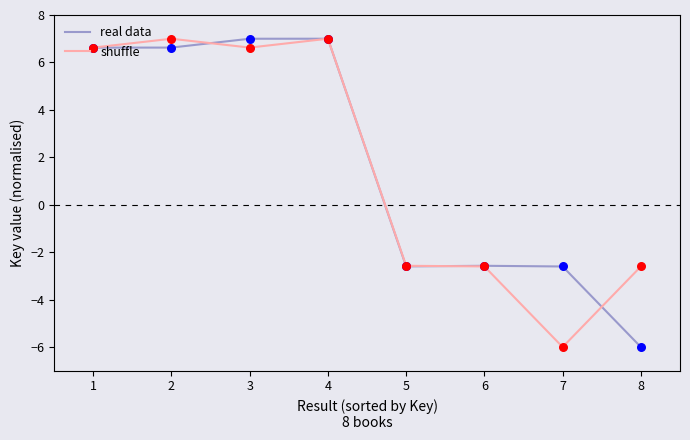

What is the difference between the highest and lowest values at 2?

0.4